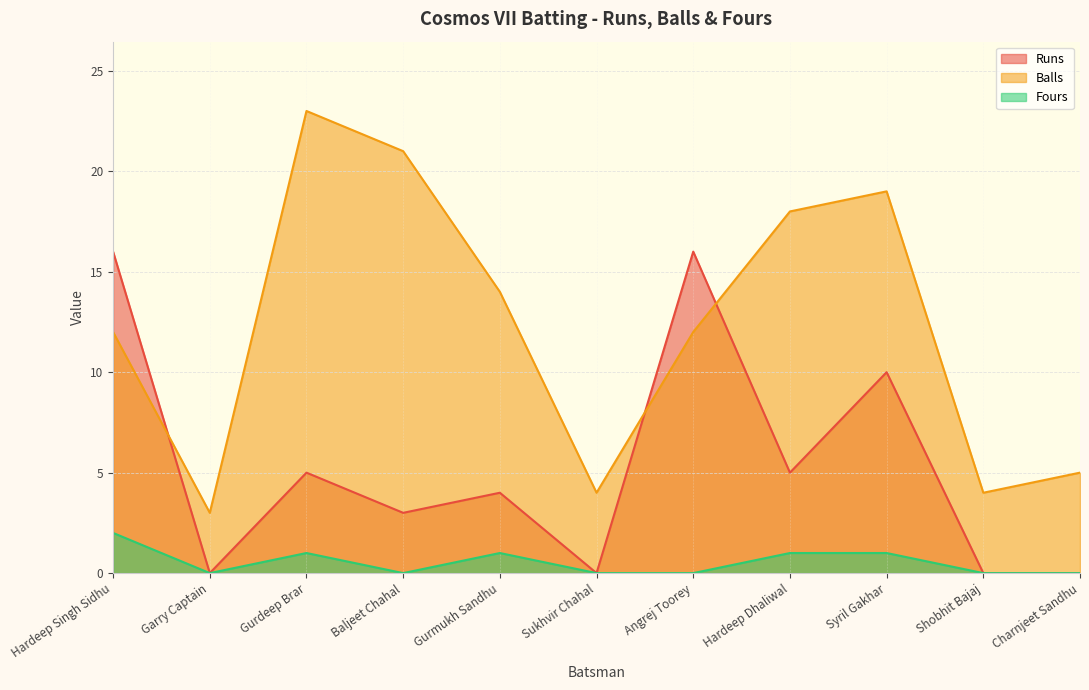

Where is the first local minimum for Fours?

Garry Captain